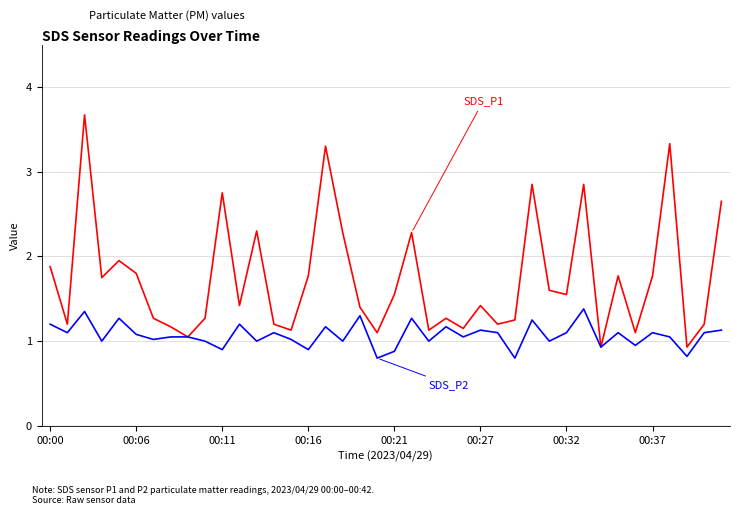

How many lines are shown in the chart?

2